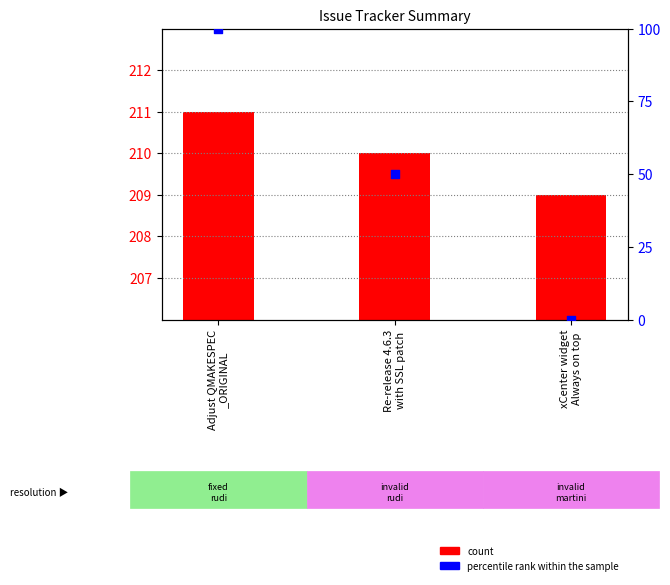

At which category is the sum across all series the highest?

Adjust QMAKESPEC
_ORIGINAL